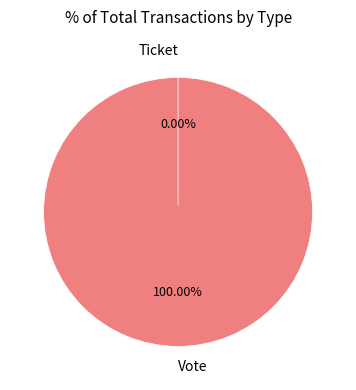

What is the smallest slice in the pie chart?

Ticket